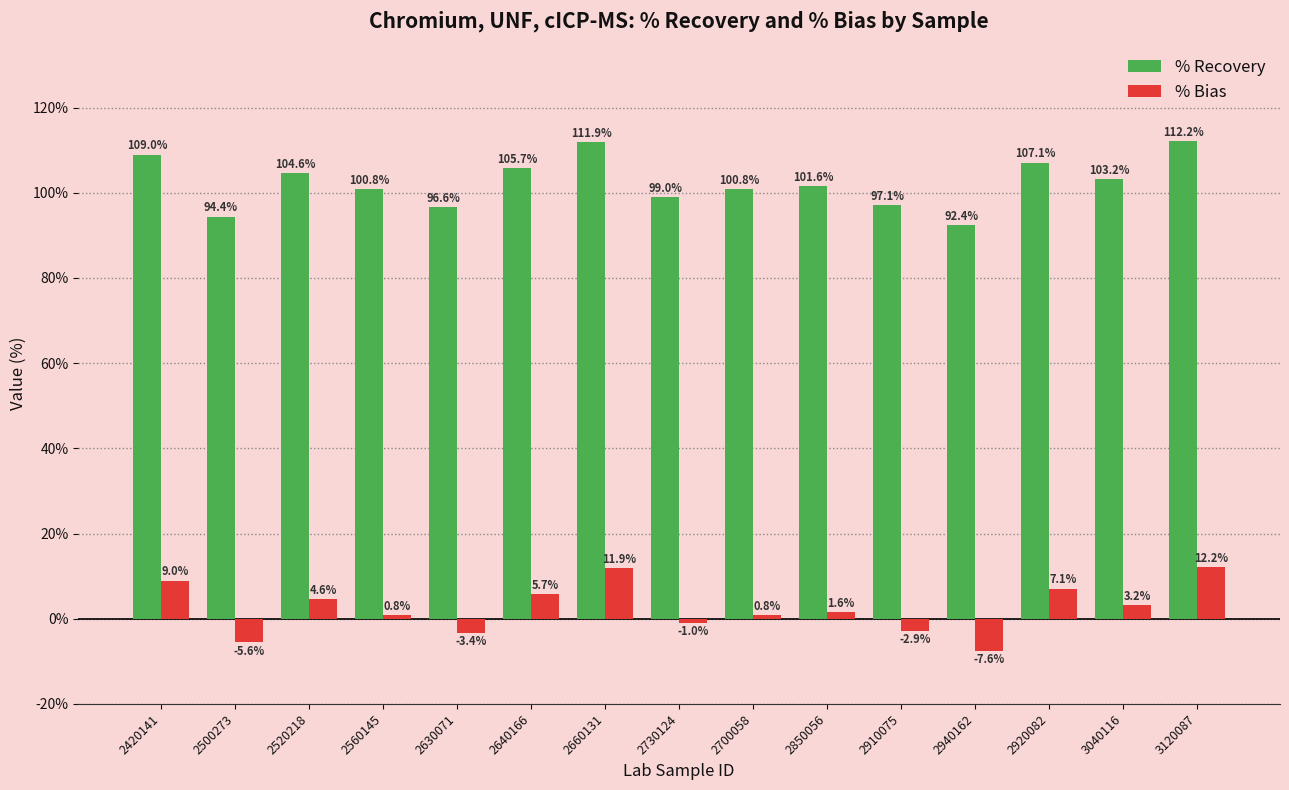

How many bars are there in each group?

2